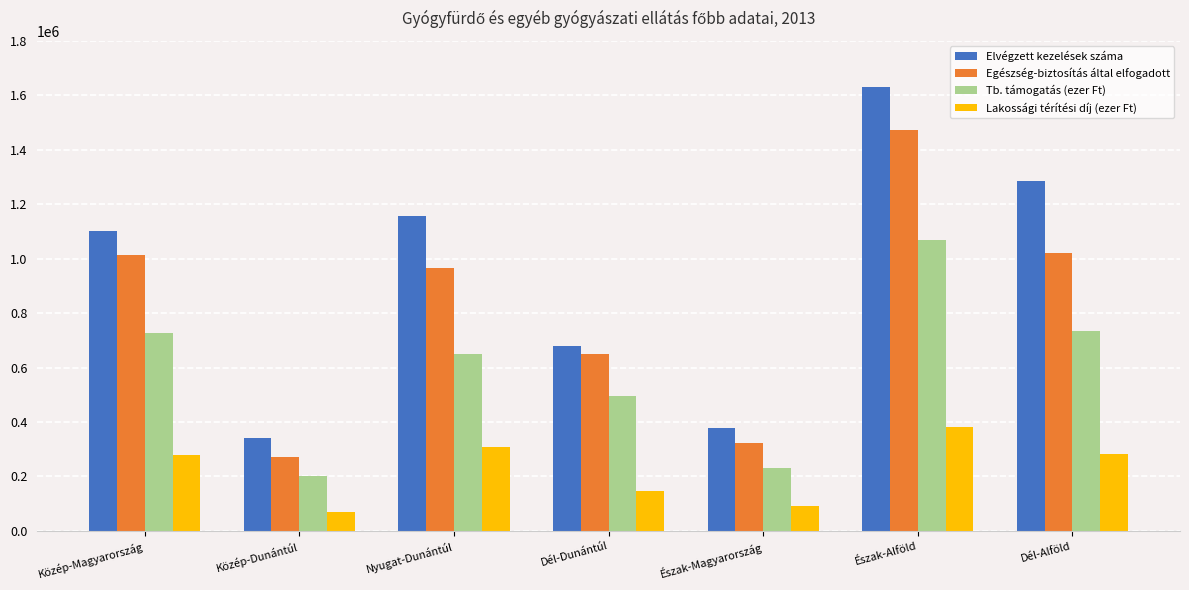

Rank the series at Dél-Alföld from highest to lowest value.

Elvégzett kezelések száma, Egészség-biztosítás által elfogadott, Tb. támogatás (ezer Ft), Lakossági térítési díj (ezer Ft)